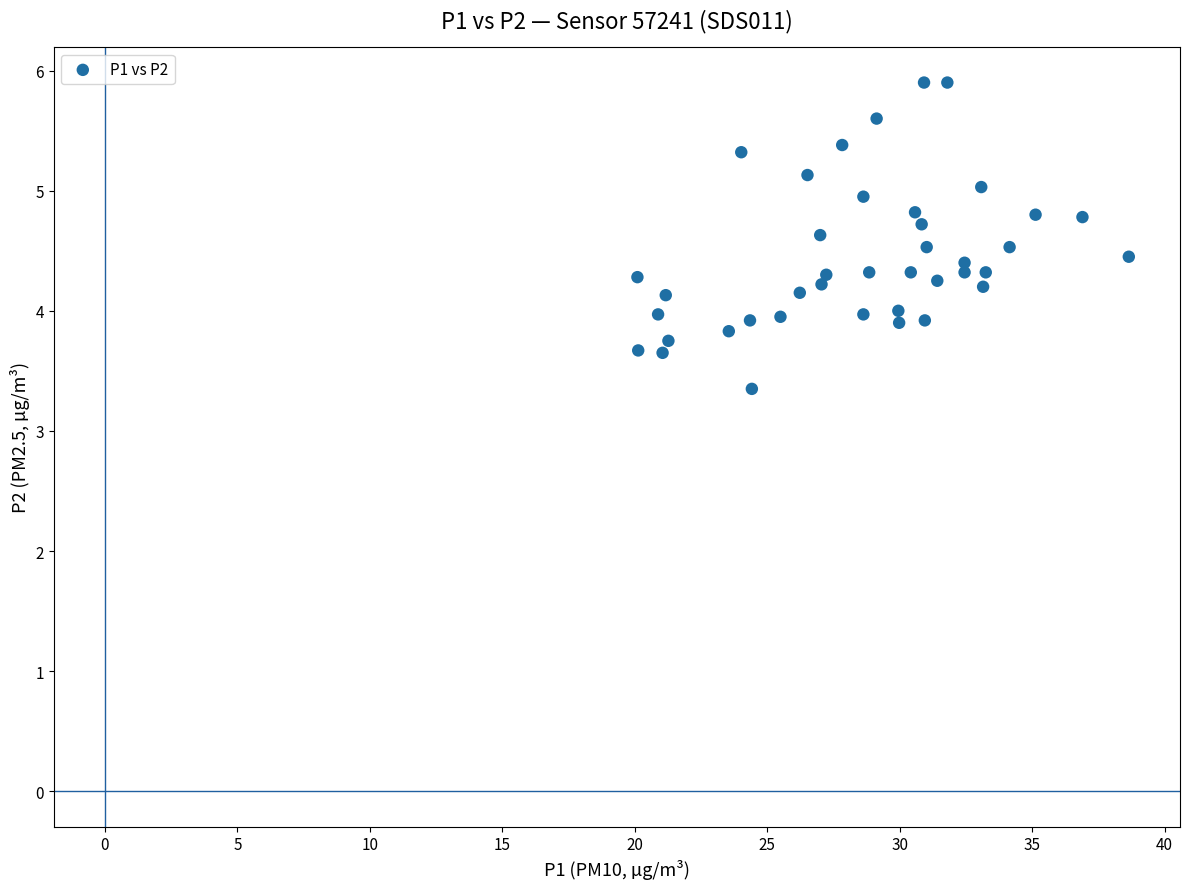

What is the range of X values (max minus min)?

18.5